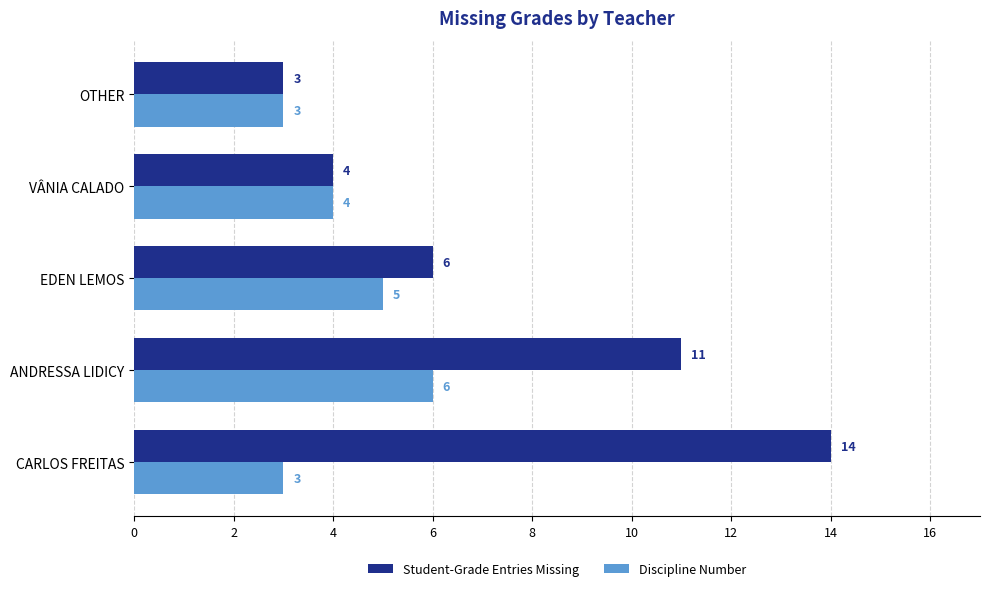

Is it true that Student-Grade Entries Missing equals 6 at EDEN LEMOS?

True